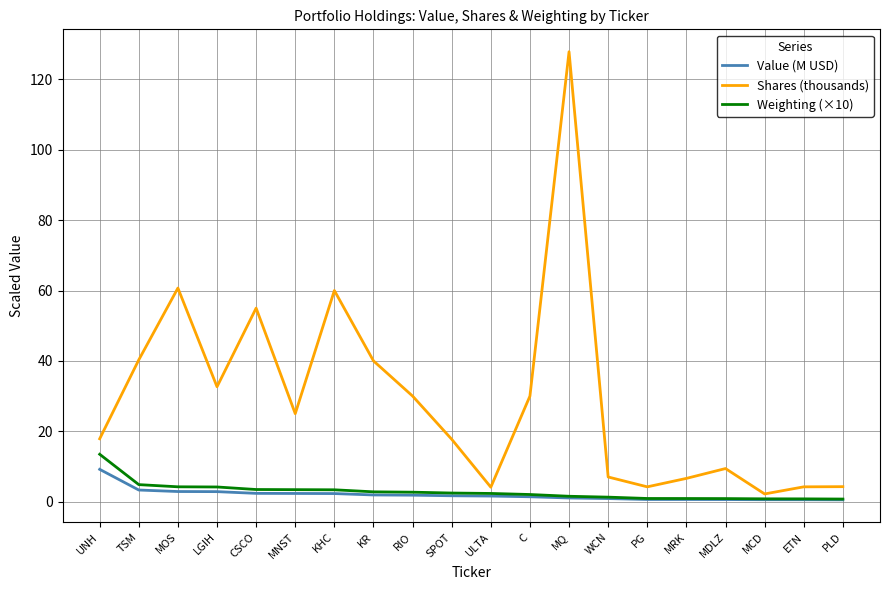

True or false: Weighting (×10) has a value of 0.7 at PLD.

True